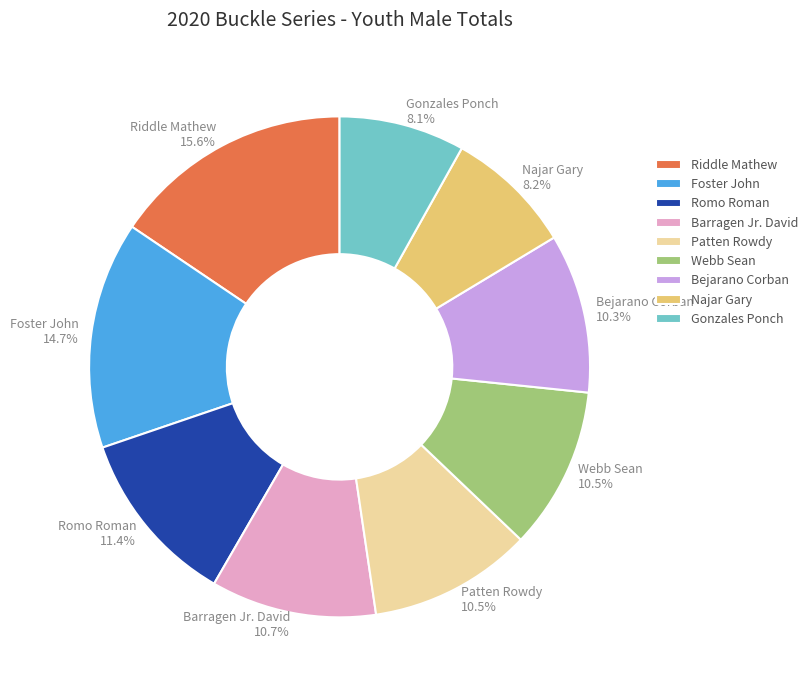

Is there a majority slice in this chart?

No